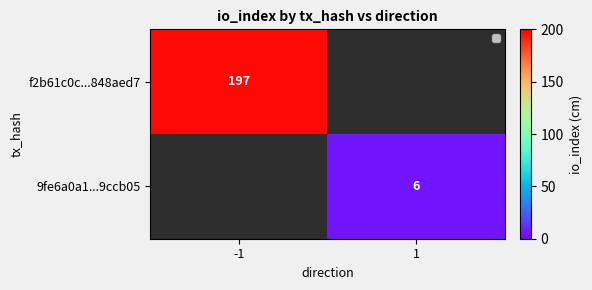

The f2b61c0c...848aed7 series shows 197 at -1. True or false?

True